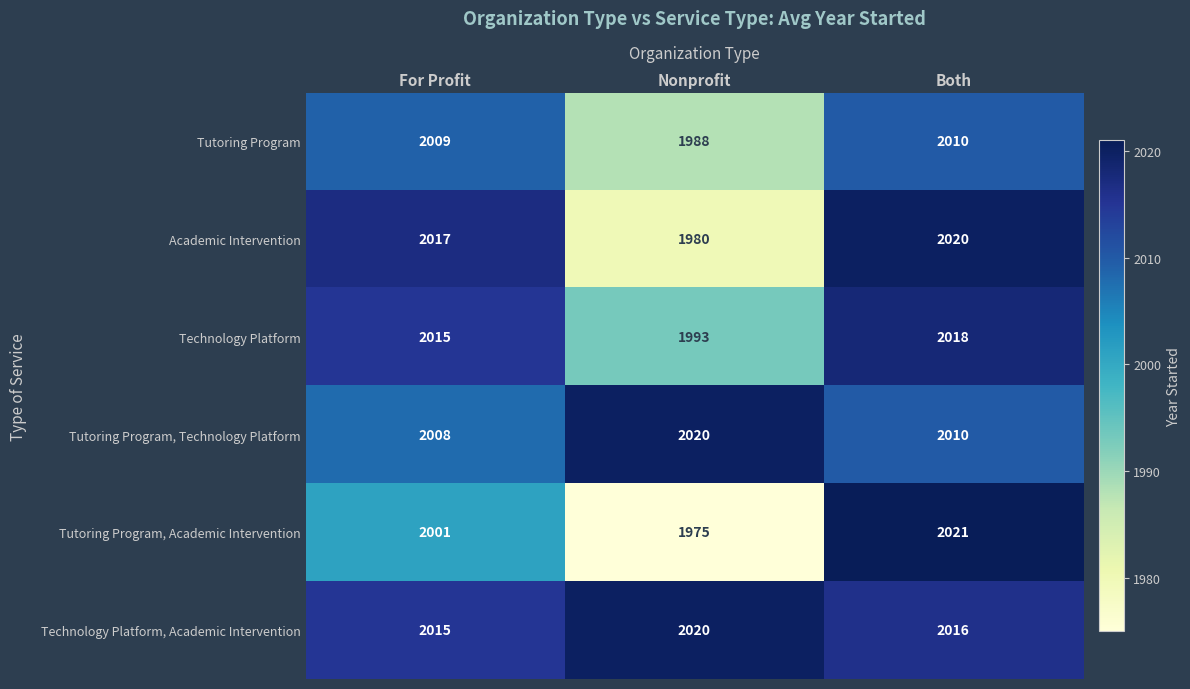

Which series changed the most between For Profit and Nonprofit?

Academic Intervention